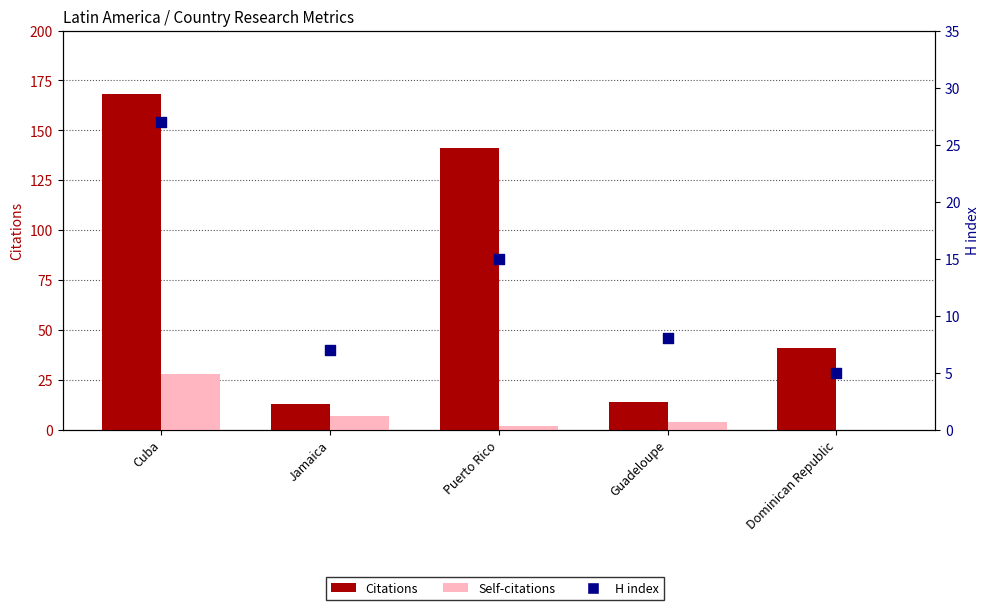

What is the total value across all series at Puerto Rico?

158